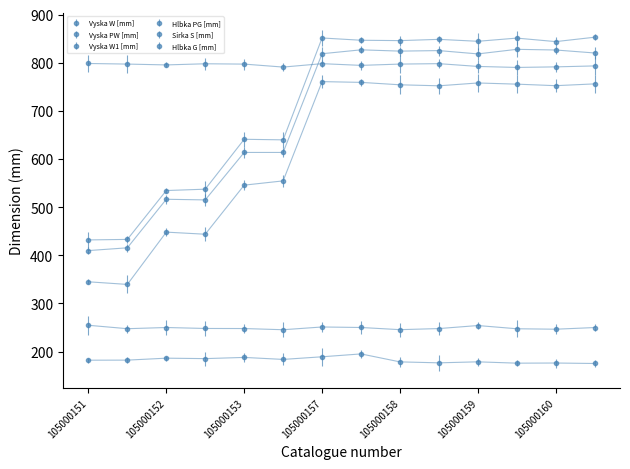

How many values in the Vyska W1 [mm] series exceed 844?

7